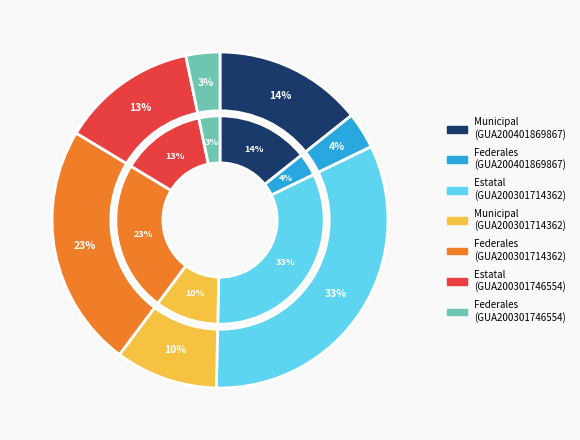

Which slice is the smallest?

Federales (GUA200301746554)